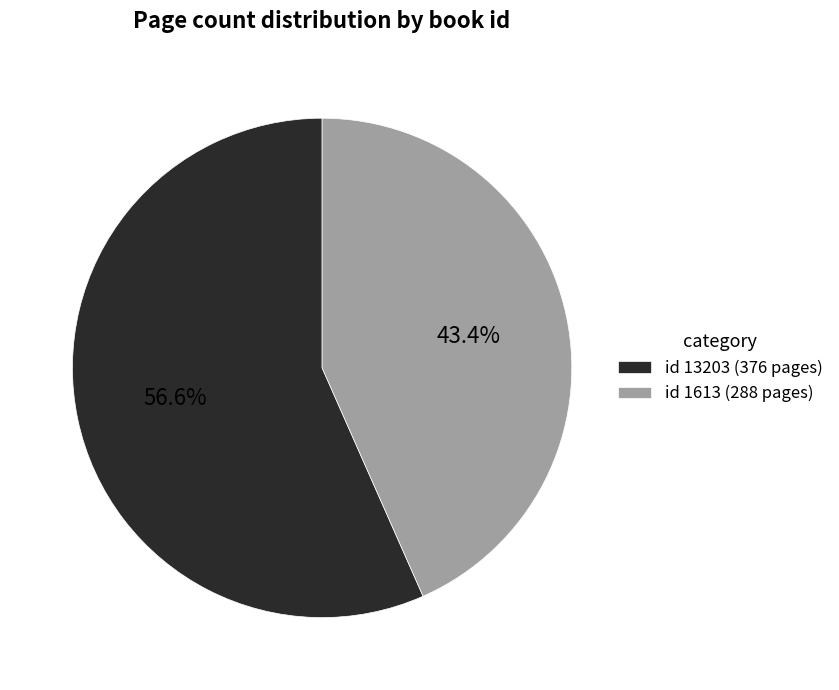

Rank the categories by value from lowest to highest.

id 1613 (288 pages), id 13203 (376 pages)